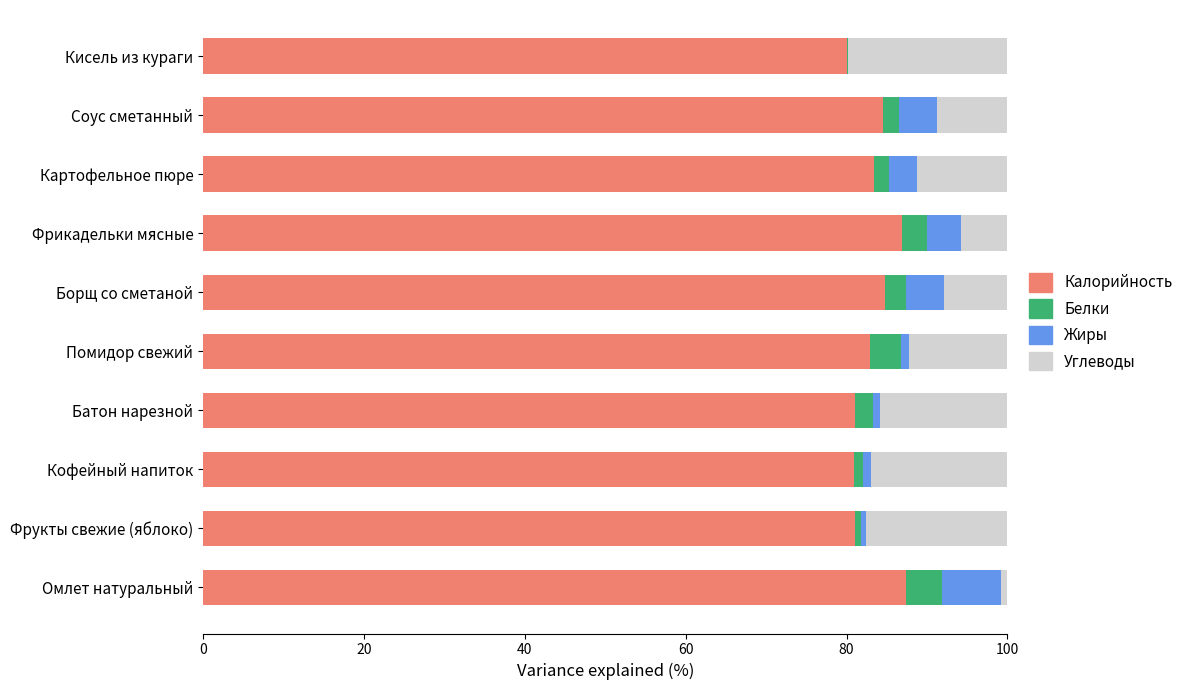

Count the number of data series in this chart.

4